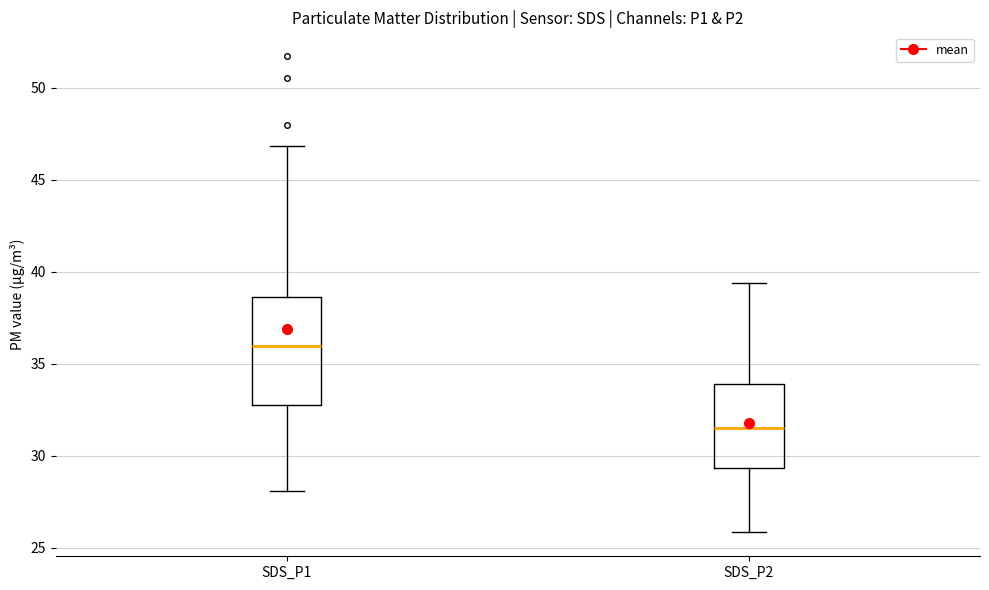

Where is the upper edge of the box for SDS_P2 on the y-axis? The values are not printed on the chart, so give them approximately, as read against the axis.

34.0